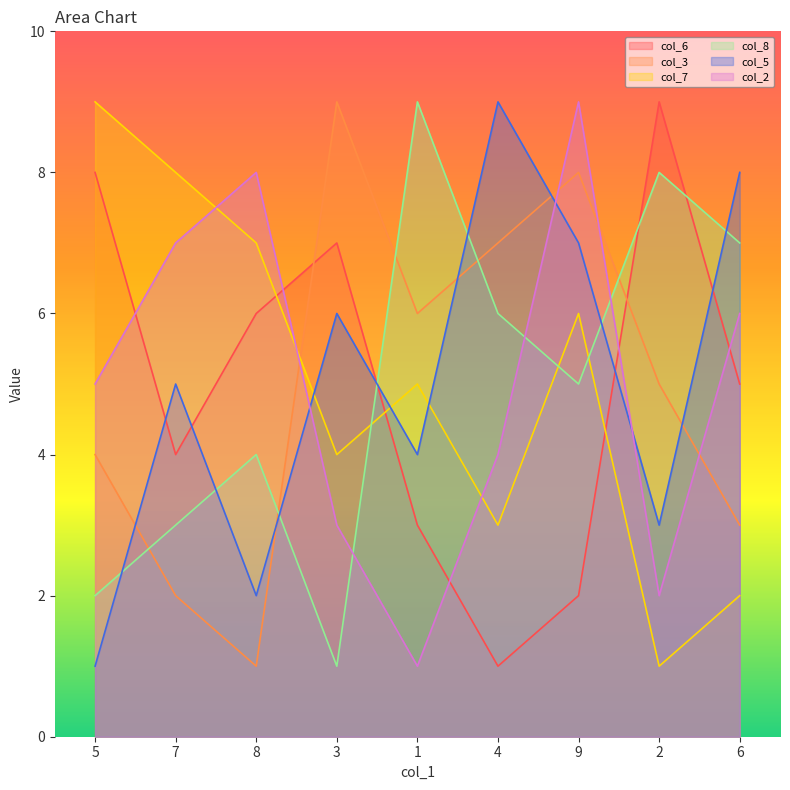

At how many categories does at least one series exceed 7?

9